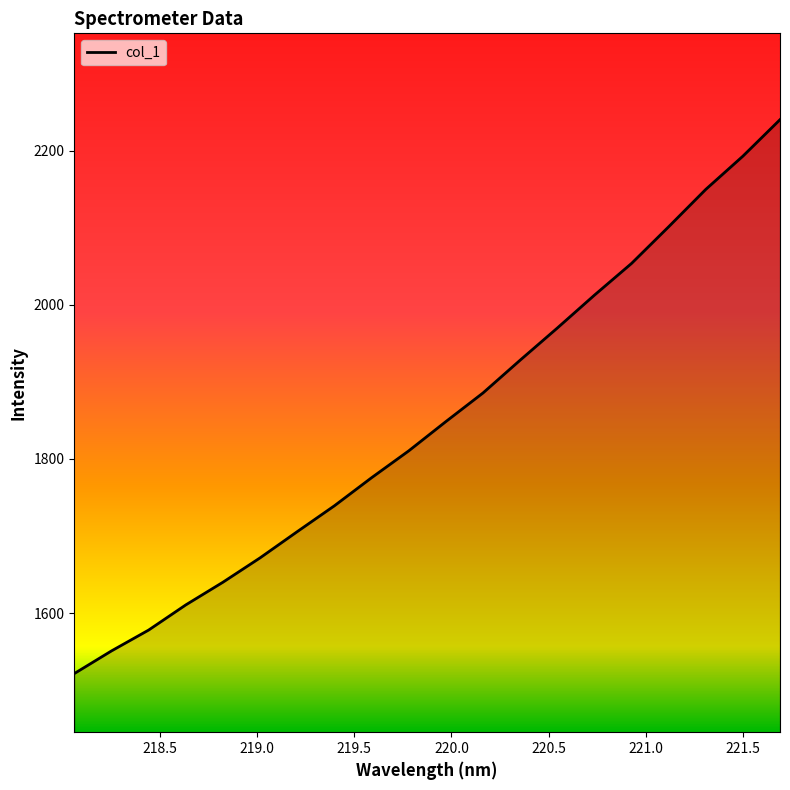

What is the smallest value displayed?

1521.4